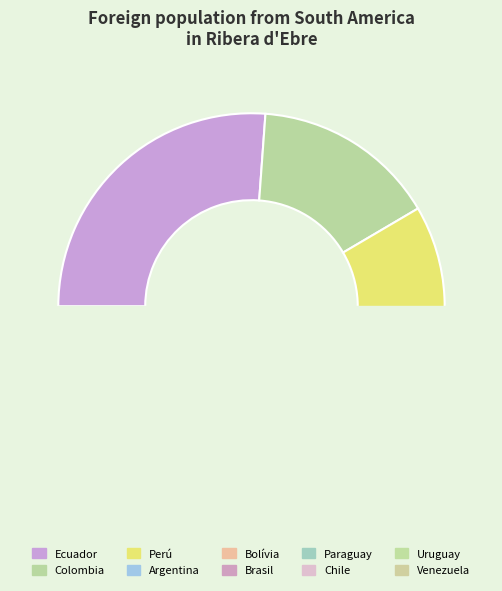

To the nearest percent, what is the average slice percentage?

10%